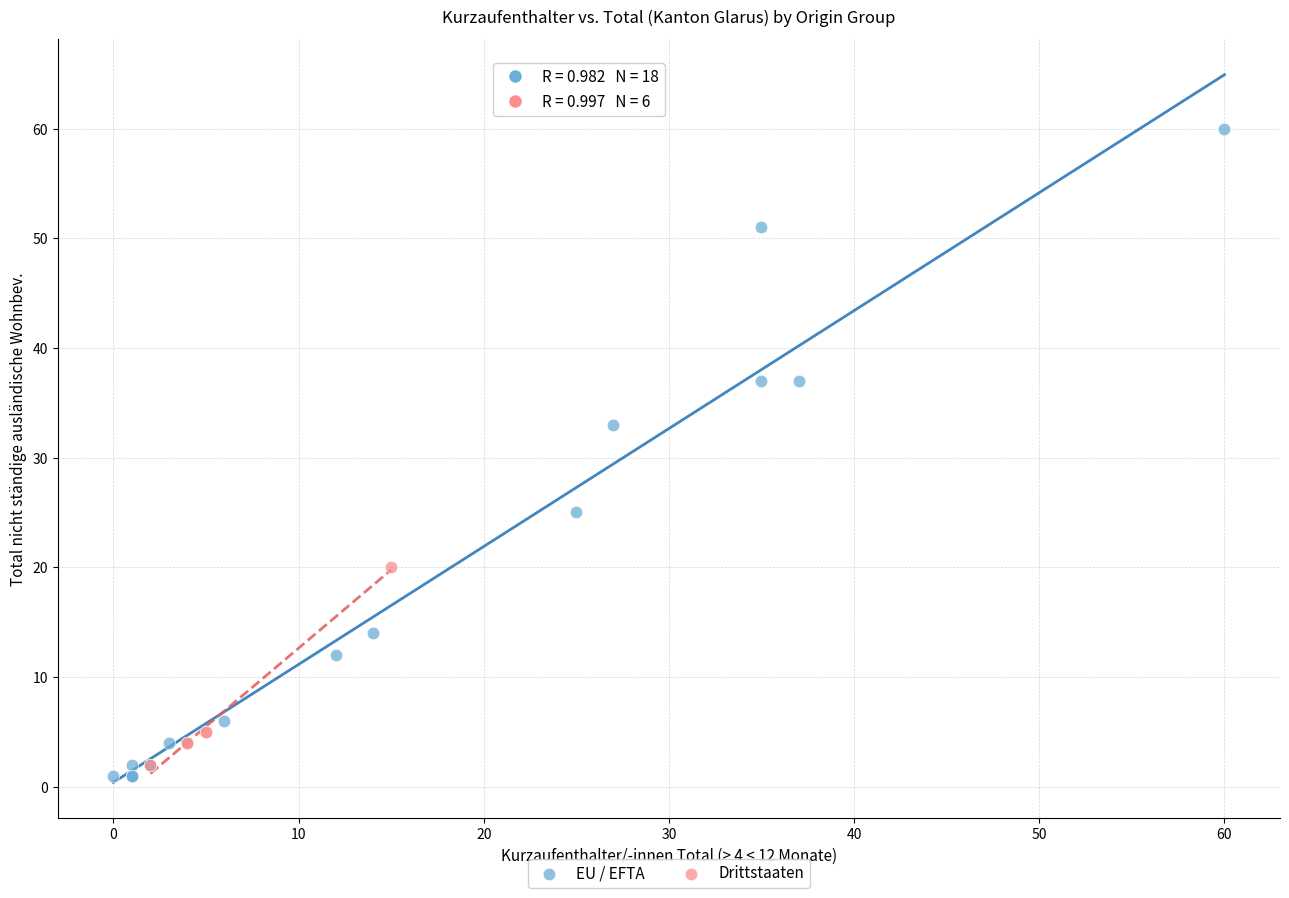

Which series reaches the maximum Y coordinate?

EU / EFTA